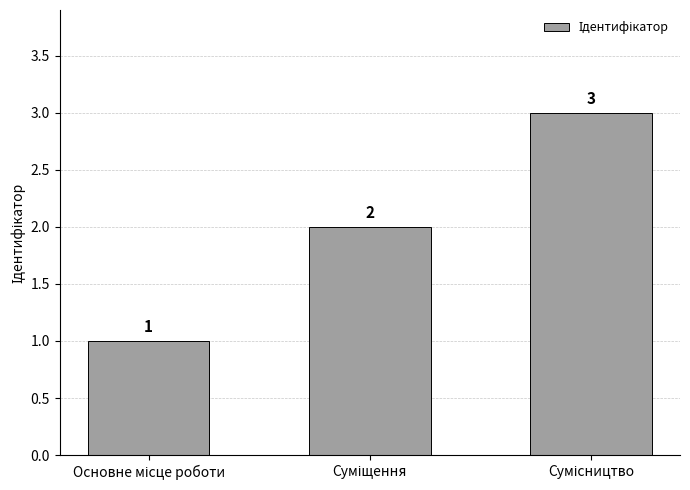

What is the maximum value shown in the chart?

3